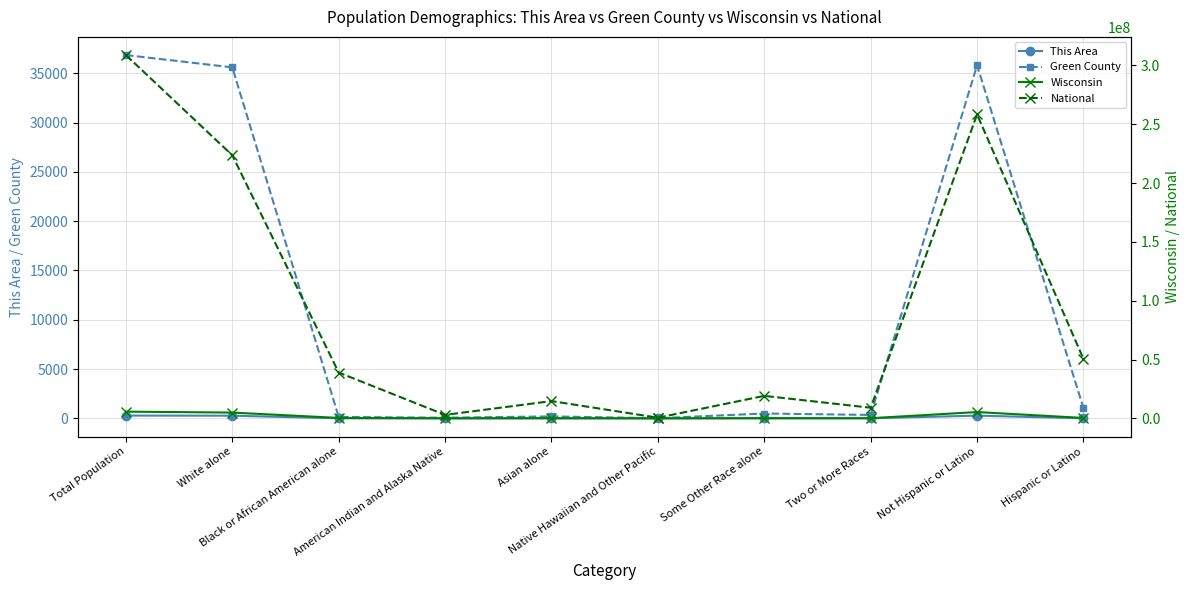

How many values in the National series are below 38929319?

5